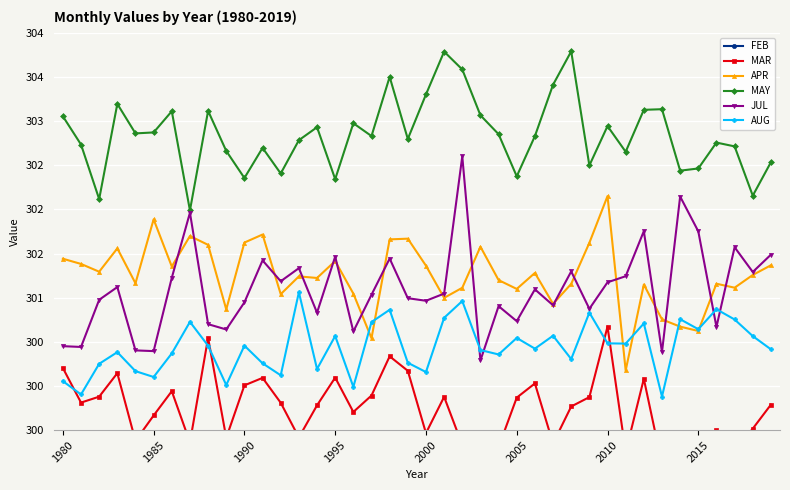

True or false: AUG has more than 1 points higher than both neighbors.

True